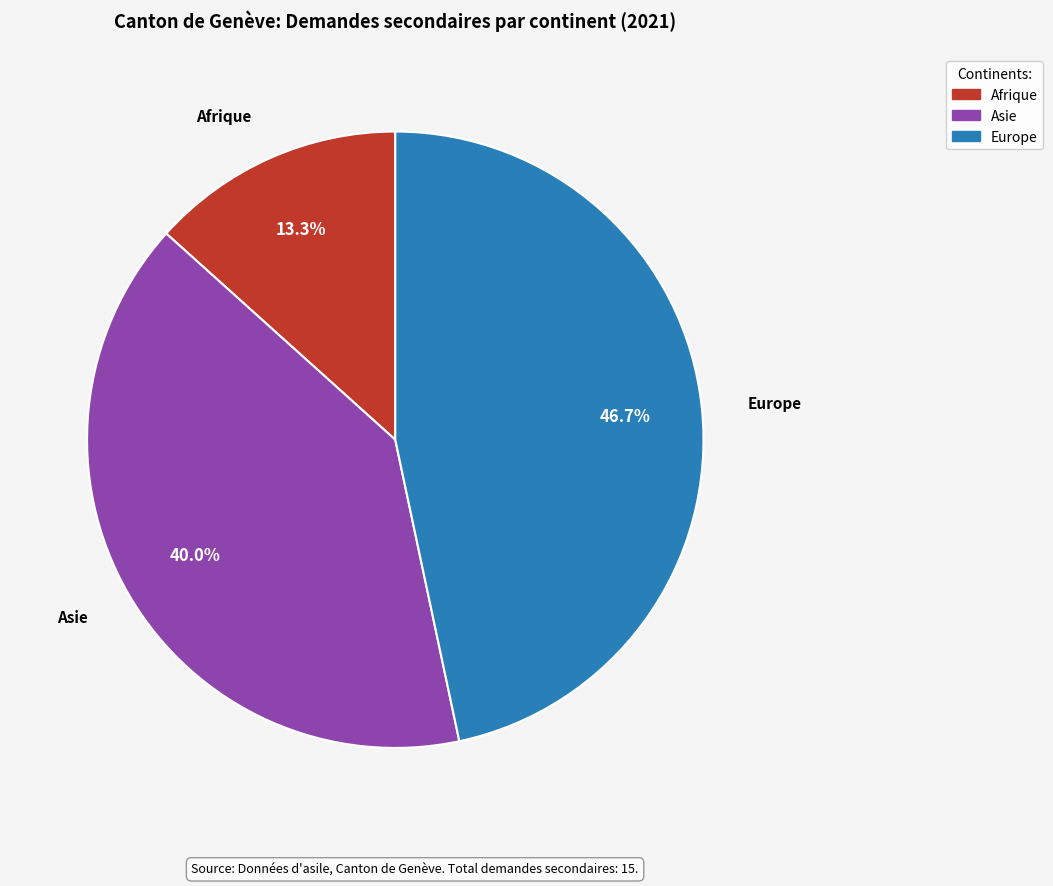

Is there a majority slice in this chart?

No